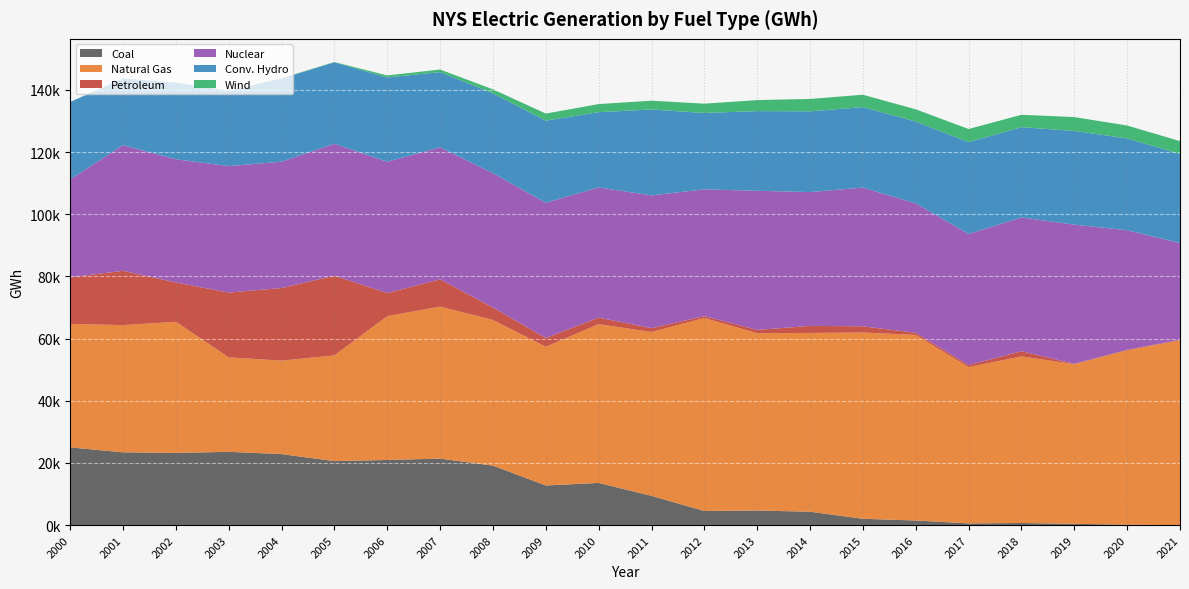

Reading left to right, list all the values displayed in this chart.

Coal: 25009.6	23431.9	23239.1	23581.1	22852.7	20597.6	20967.8	21405.5	19154.1	12758.9	13582.8	9426.2	4551.0	4697.1	4325.4	2046.2	1492.8	567.4	692.0	425.6	145.9	0.0
Natural Gas: 39728.7	40914.9	42176.7	30401.7	30059.1	34005.1	46253.5	48892.6	46845.1	44625.1	51077.0	52713.2	62072.7	57039.2	57506.9	59919.1	59697.6	50270.2	53593.1	51341.4	56069.7	59466.6
Petroleum: 14945.2	17458.4	12651.6	20830.0	23353.4	25619.3	7440.8	8780.4	4000.6	2828.7	2093.6	1234.2	605.8	1057.1	2259.3	1991.9	675.8	635.8	1677.8	104.0	209.2	154.1
Nuclear: 31508.0	40395.0	39617.5	40679.2	40640.3	42443.2	42223.9	42452.9	43209.2	43484.6	41869.5	42695.0	40774.6	44755.6	43040.7	44620.2	41637.5	42174.6	43003.0	44787.9	38437.0	31113.1
Conv. Hydro: 24909.6	21486.0	24612.0	24207.0	26745.0	26204.0	27110.0	24184.0	25711.0	26420.0	24214.0	27634.1	24572.3	25631.0	25974.0	25879.4	26314.1	29554.2	29045.0	30140.9	29521.3	28674.7
Wind: 10.3	20.5	81.6	41.2	116.5	103.0	655.4	833.5	1250.7	2266.3	2596.2	2828.1	2991.6	3539.5	3985.8	3983.8	3943.3	4219.2	3985.1	4453.6	4161.9	4110.7